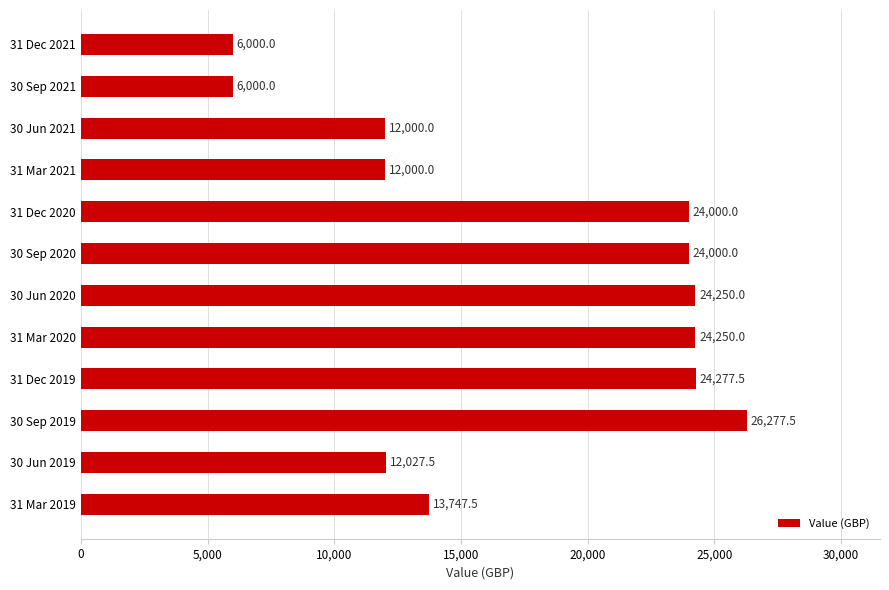

The value at 30 Jun 2021 is 15929.2. True or false?

False